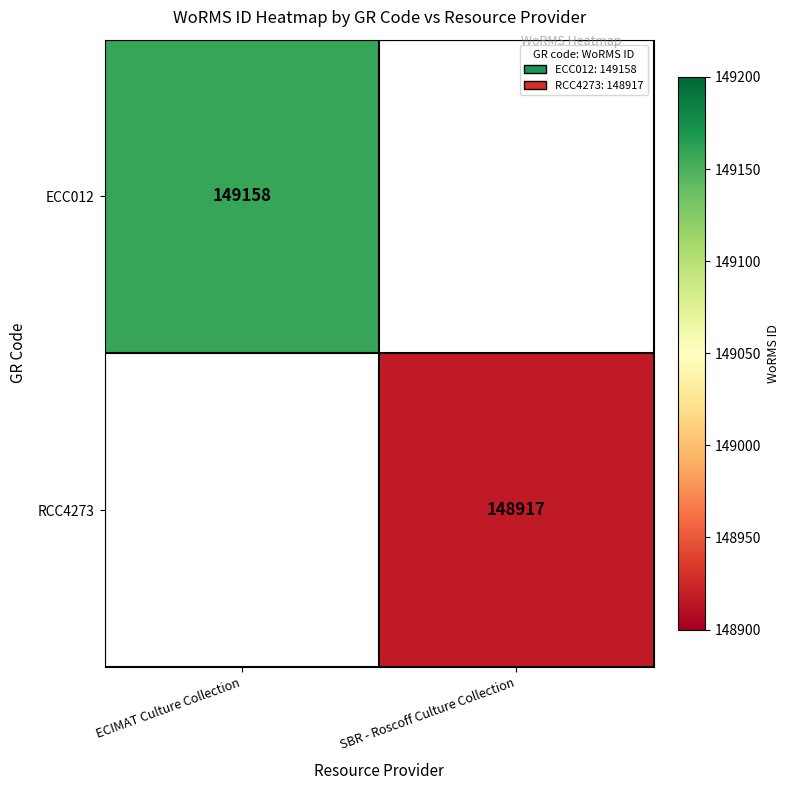

Which has a higher value, SBR - Roscoff Culture Collection or ECIMAT Culture Collection?

ECIMAT Culture Collection